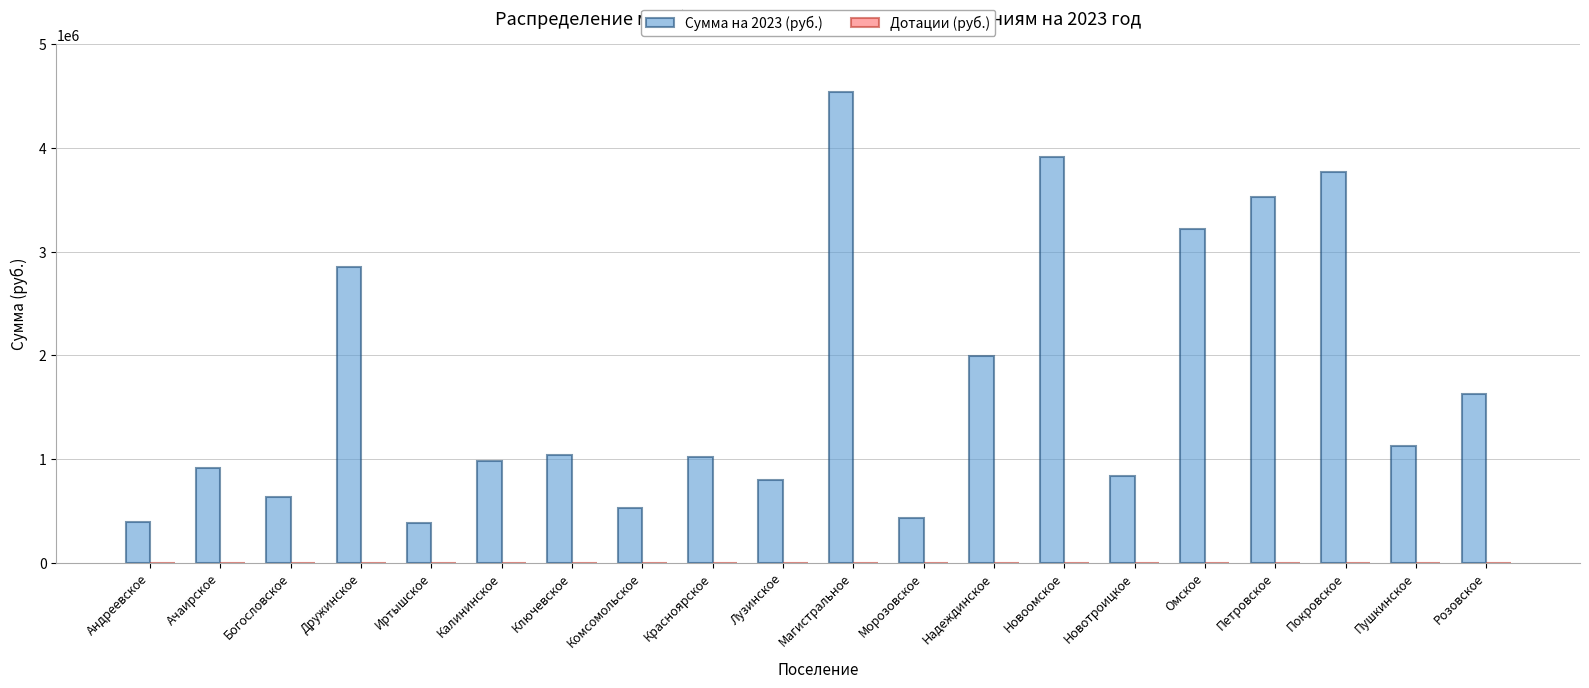

What is the label of the 7th bar from the left?

Ключевское